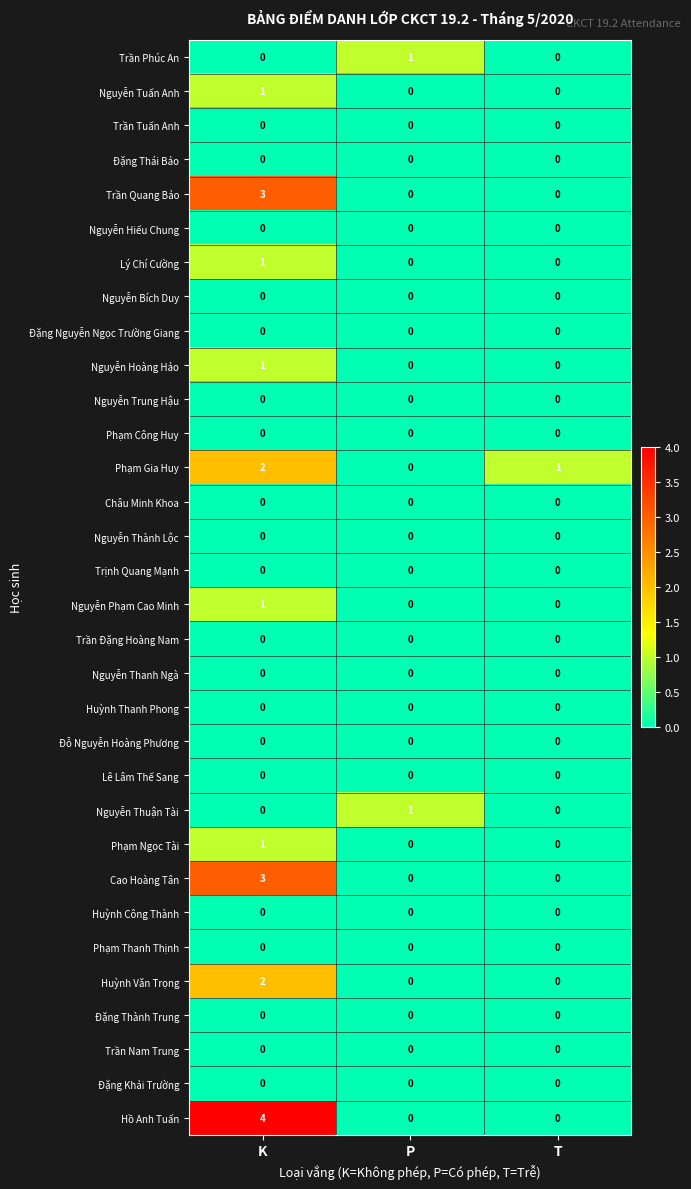

How many data points does each series have?

3